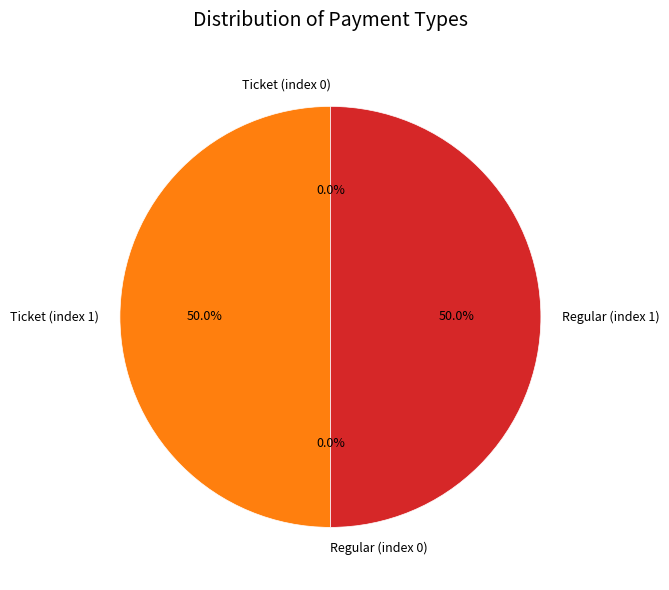

What portion of the pie excludes Regular (index 1)?

50.0%